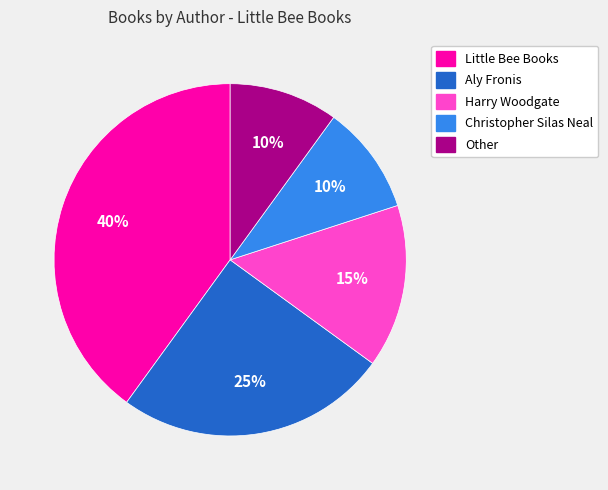

Combined, do Little Bee Books and Aly Fronis account for over 50%?

Yes